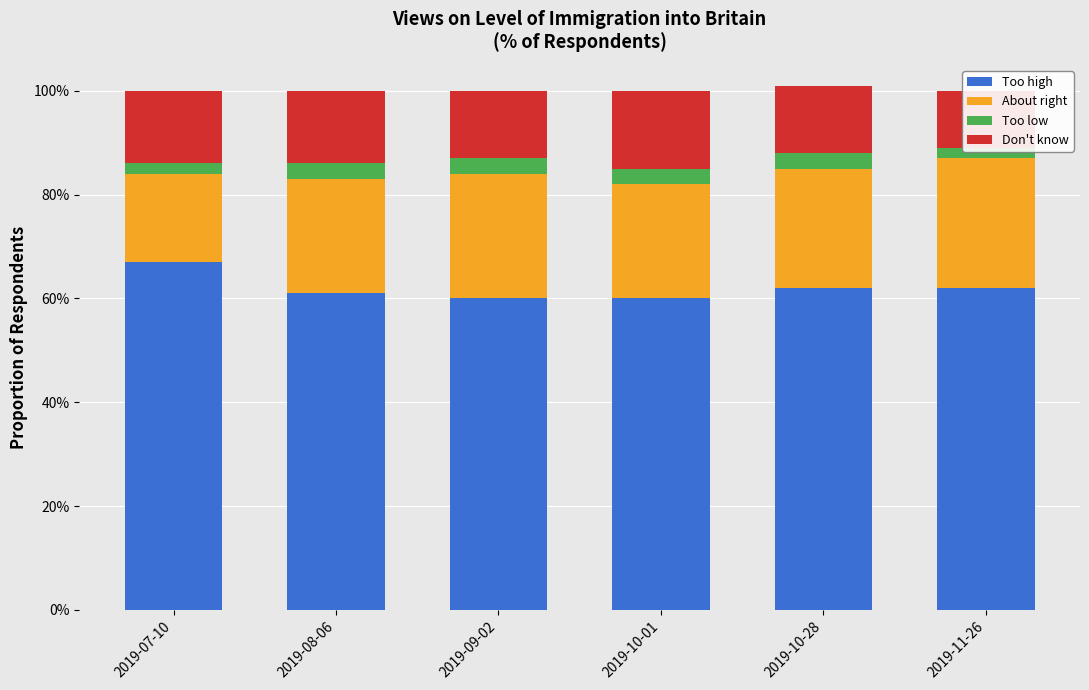

What is the value of the About right bar at the 5th from the left?

0.2